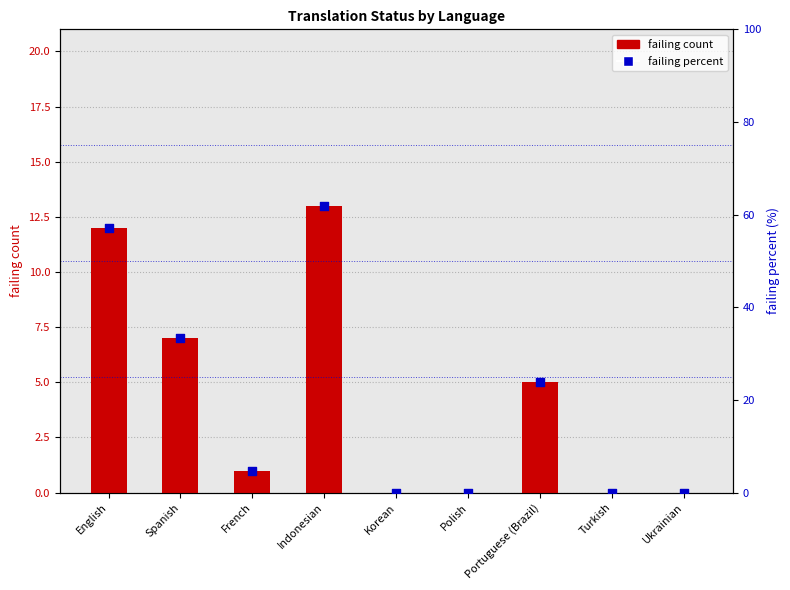

What is the total value across all series at English?

69.1